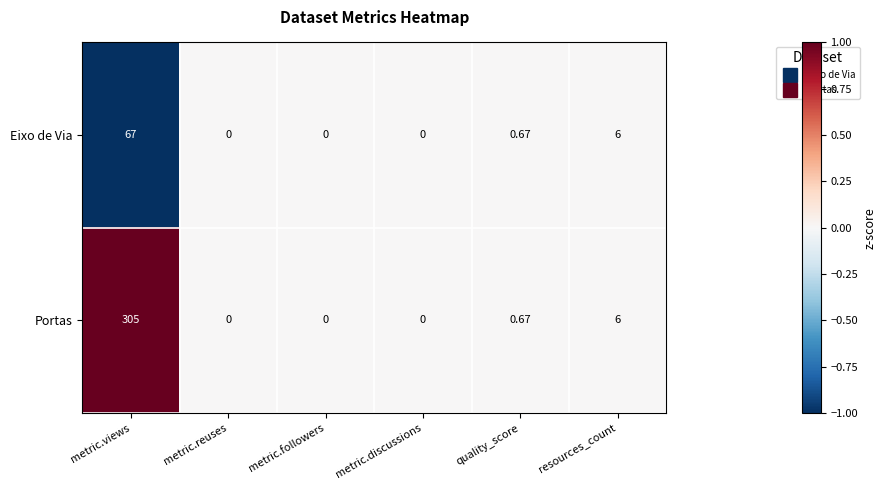

Rank the series at metric.views from highest to lowest value.

Portas, Eixo de Via